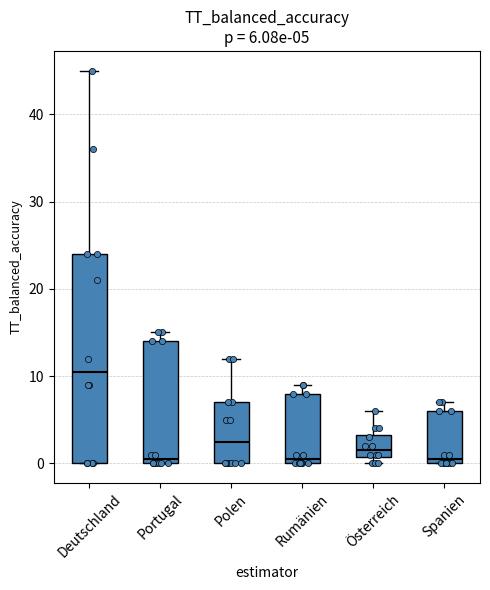

Which box's median line is the highest?

Deutschland